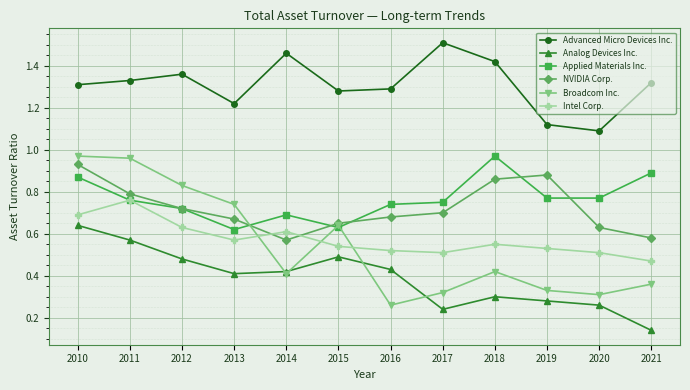

Is it true that Applied Materials Inc. equals 0.7 at 2016?

True